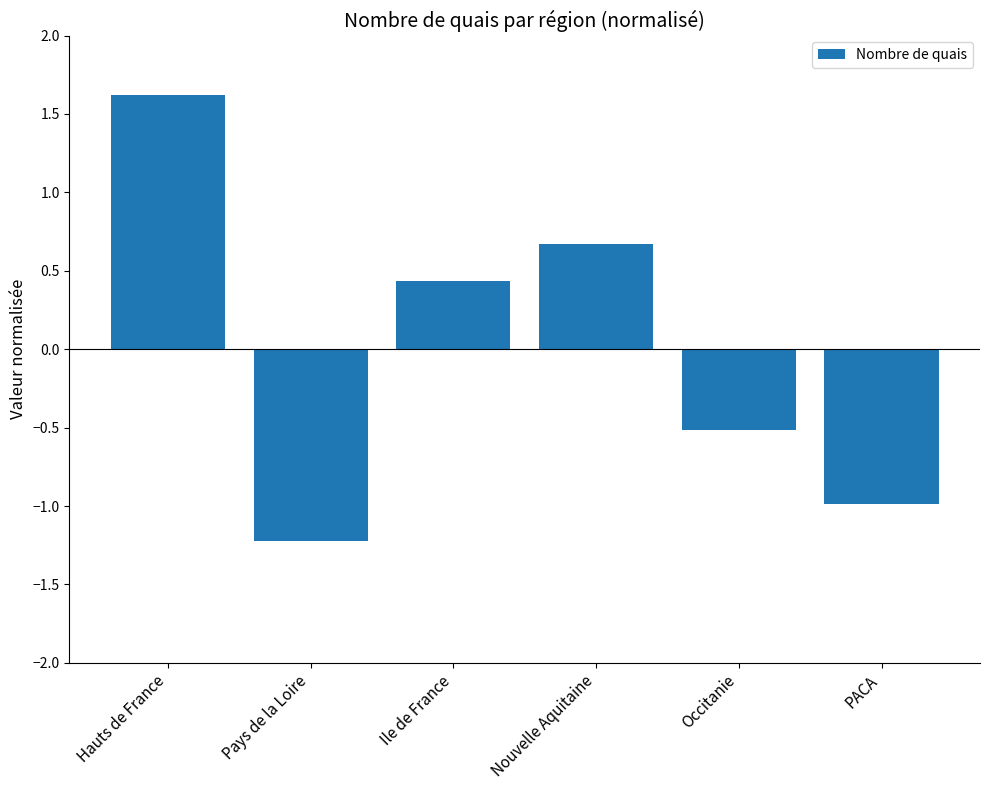

What is the change in value from Pays de la Loire to PACA?

+0.2